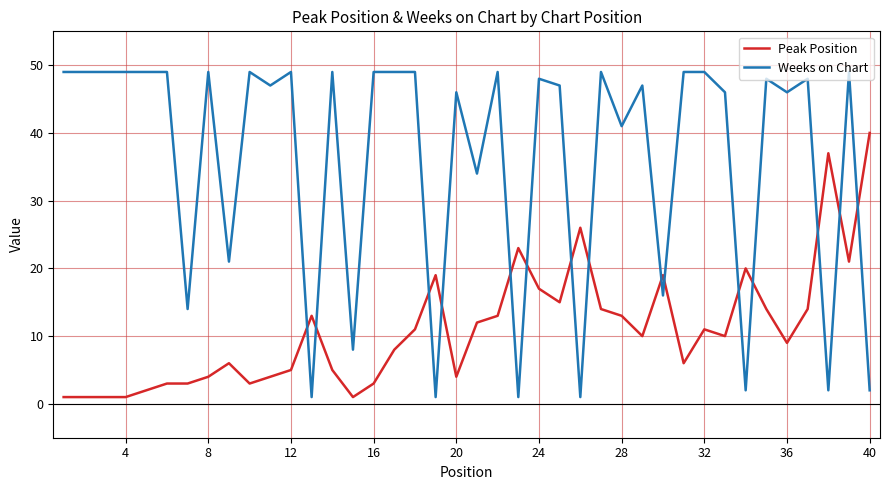

Reading left to right, list all the values displayed in this chart.

Peak Position: 1	1	1	1	2	3	3	4	6	3	4	5	13	5	1	3	8	11	19	4	12	13	23	17	15	26	14	13	10	19	6	11	10	20	14	9	14	37	21	40
Weeks on Chart: 49	49	49	49	49	49	14	49	21	49	47	49	1	49	8	49	49	49	1	46	34	49	1	48	47	1	49	41	47	16	49	49	46	2	48	46	48	2	49	2